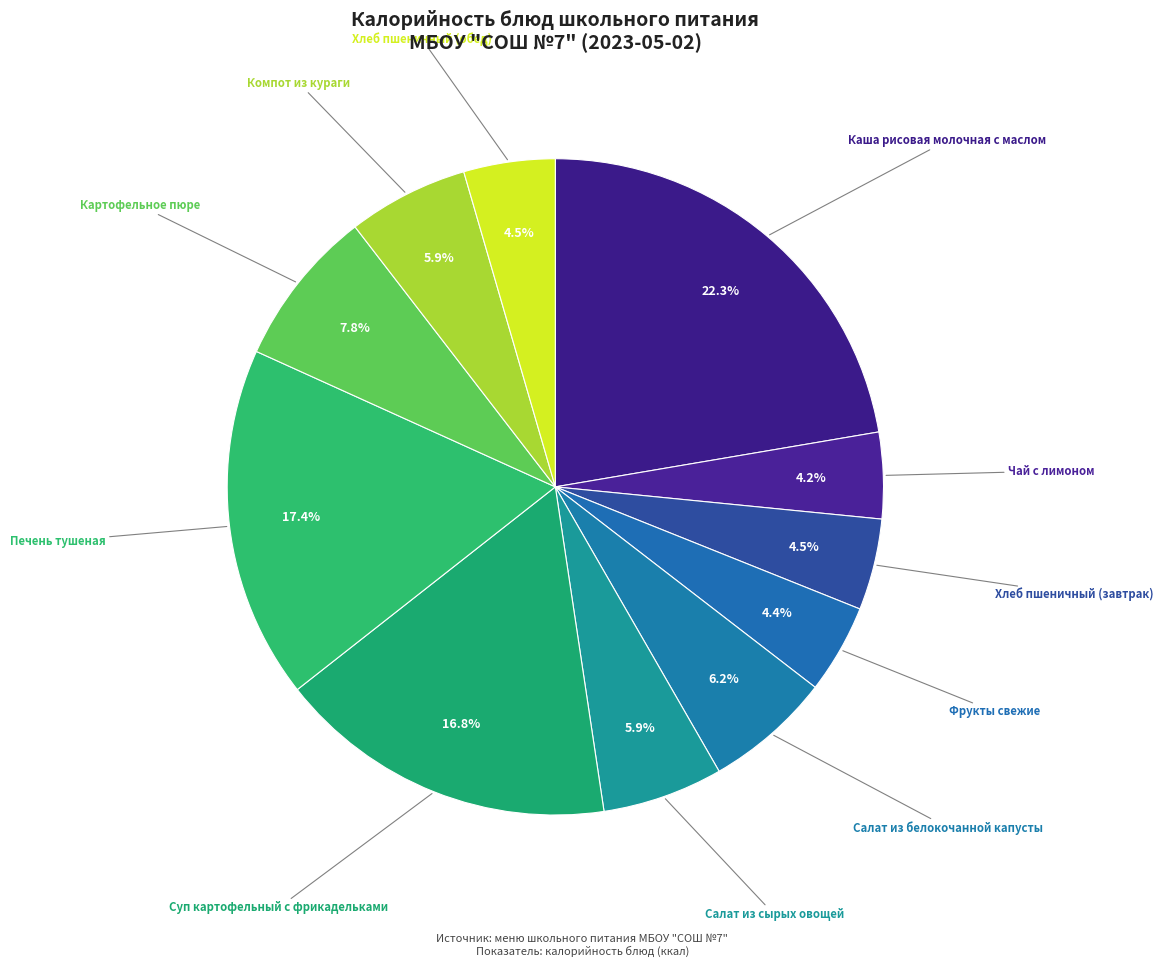

Is there a majority slice in this chart?

No